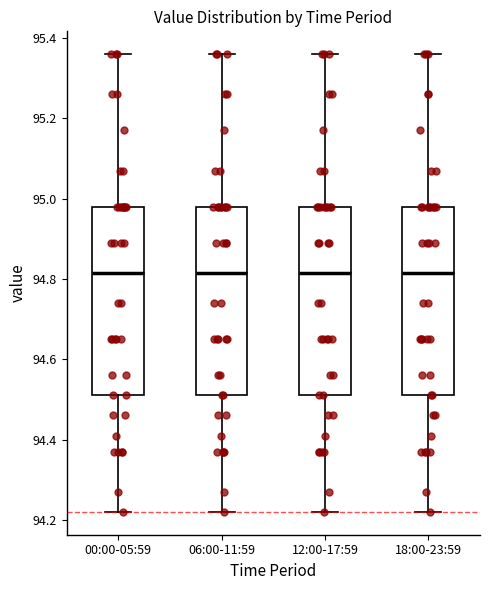

Reading left to right, transcribe this box plot: for each box, give where its median line is, the range the box spans, and where its two whiskers end, as read against the y-axis. The values are not printed on the chart, so give them approximately, as read against the axis.

00:00-05:59: median 94.82, box 94.52 to 94.98, whiskers 94.22 to 95.36
06:00-11:59: median 94.82, box 94.52 to 94.98, whiskers 94.22 to 95.36
12:00-17:59: median 94.82, box 94.52 to 94.98, whiskers 94.22 to 95.36
18:00-23:59: median 94.82, box 94.52 to 94.98, whiskers 94.22 to 95.36